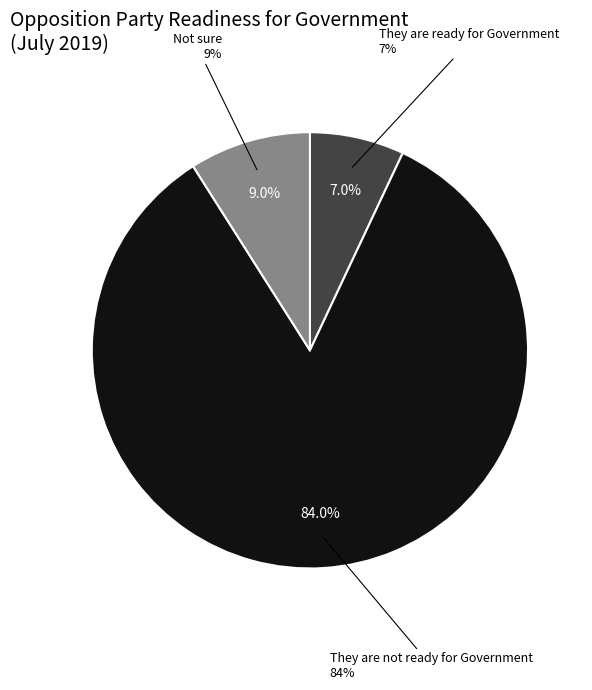

Combined, what portion of the pie is They are ready for Government and Not sure?

16.0%